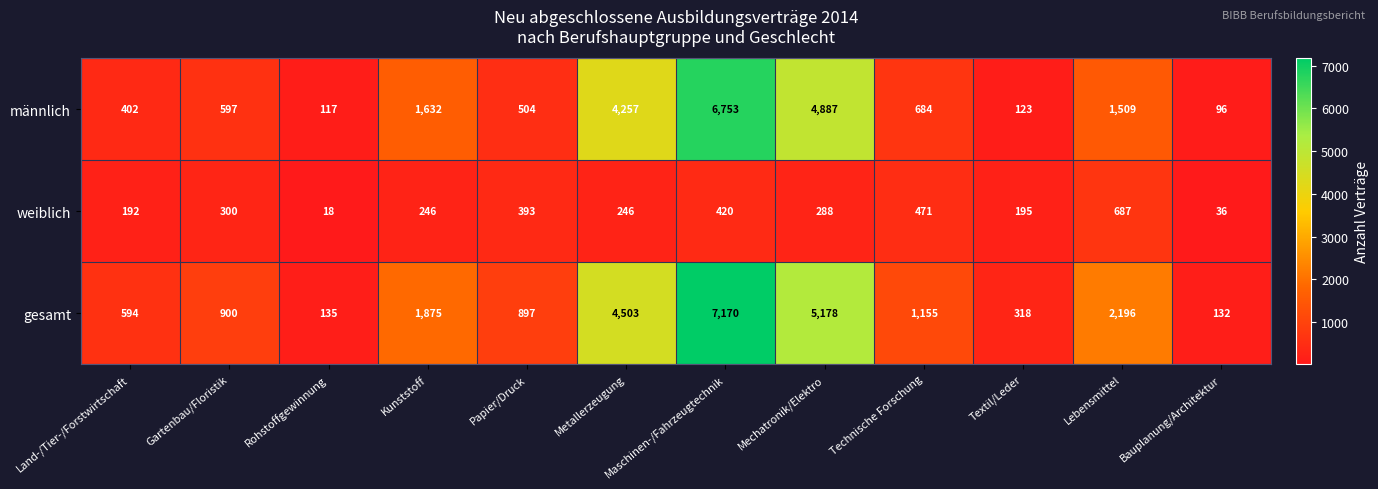

What is the greatest value displayed?

7170